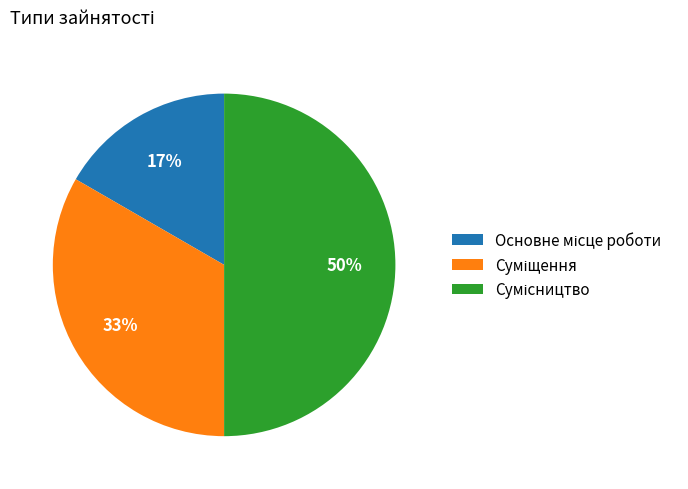

To the nearest percent, what is the average slice percentage?

33%